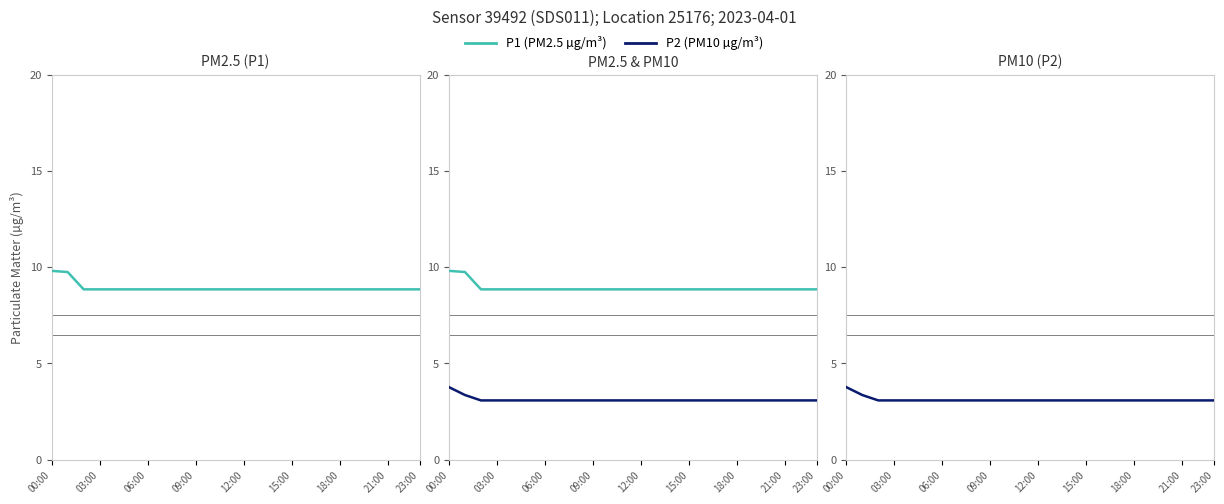

Which series changed the most between 19 and 21?

P1 (µg/m³)